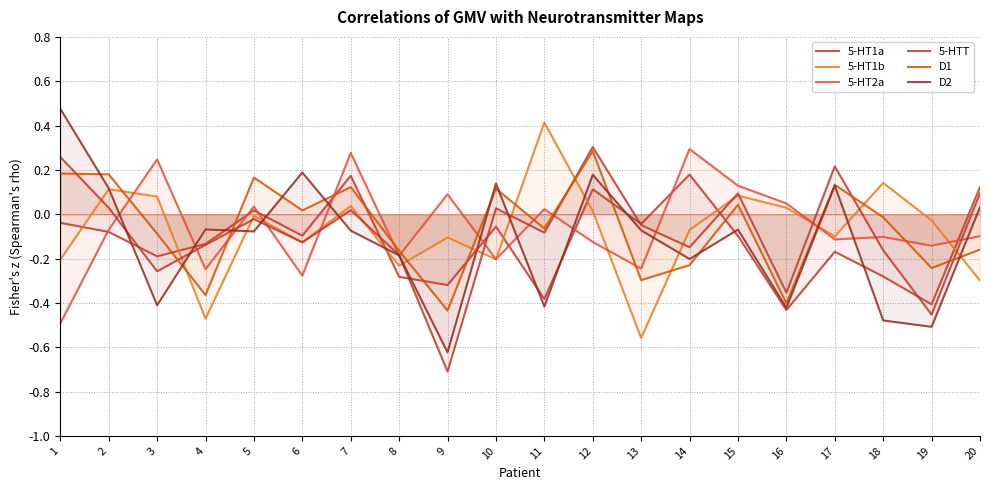

Is the value of D1 at 4 greater than the value of 5-HT1b at 5?

No